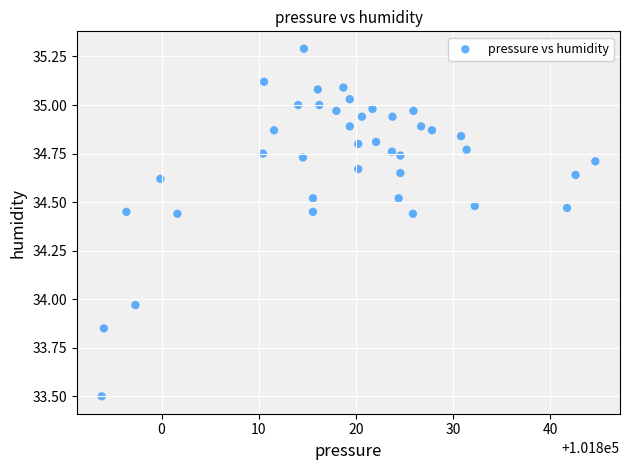

What is the range of X values (max minus min)?

50.8